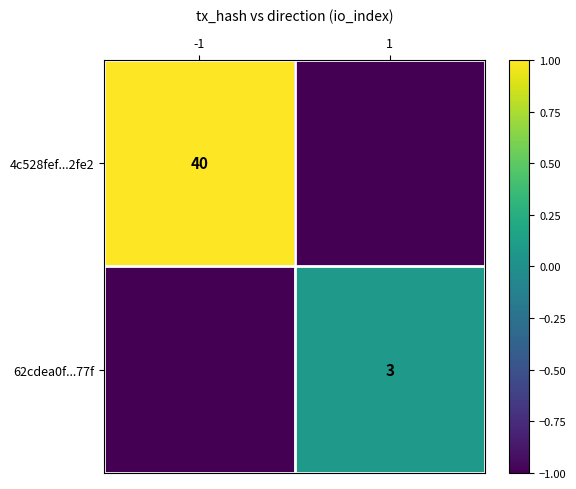

The value of 4c528fef...2fe2 at -1 is 40. True or false?

True